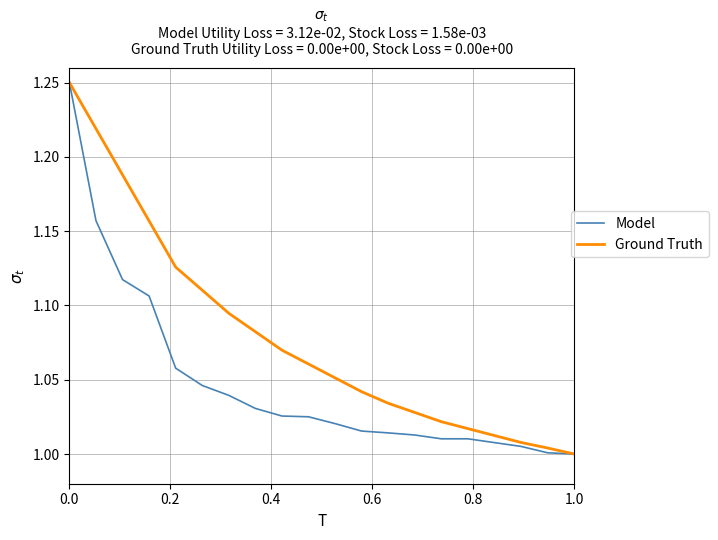

Rank the series by their average value, from highest to lowest.

Ground Truth, Model